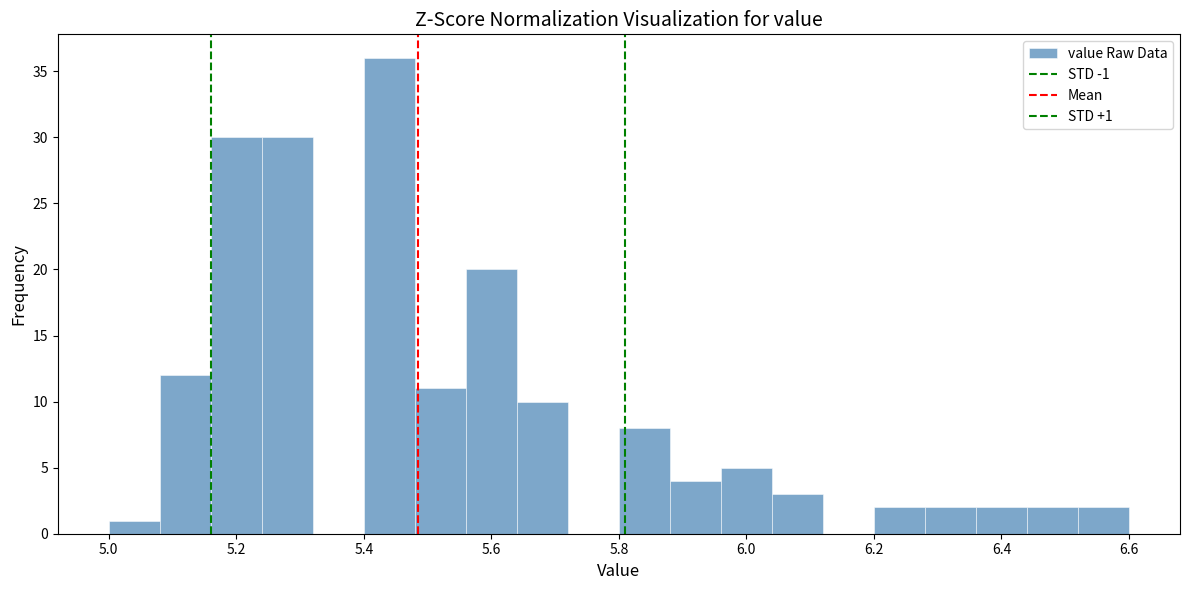

Over which range of the x-axis is the bar tallest?

5.40 to 5.48